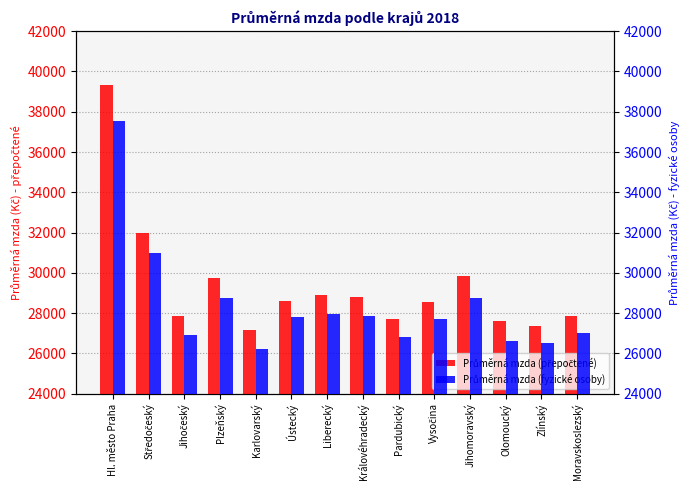

Where is Průměrná mzda (fyzické osoby) nearest to the value 31859?

Středočeský